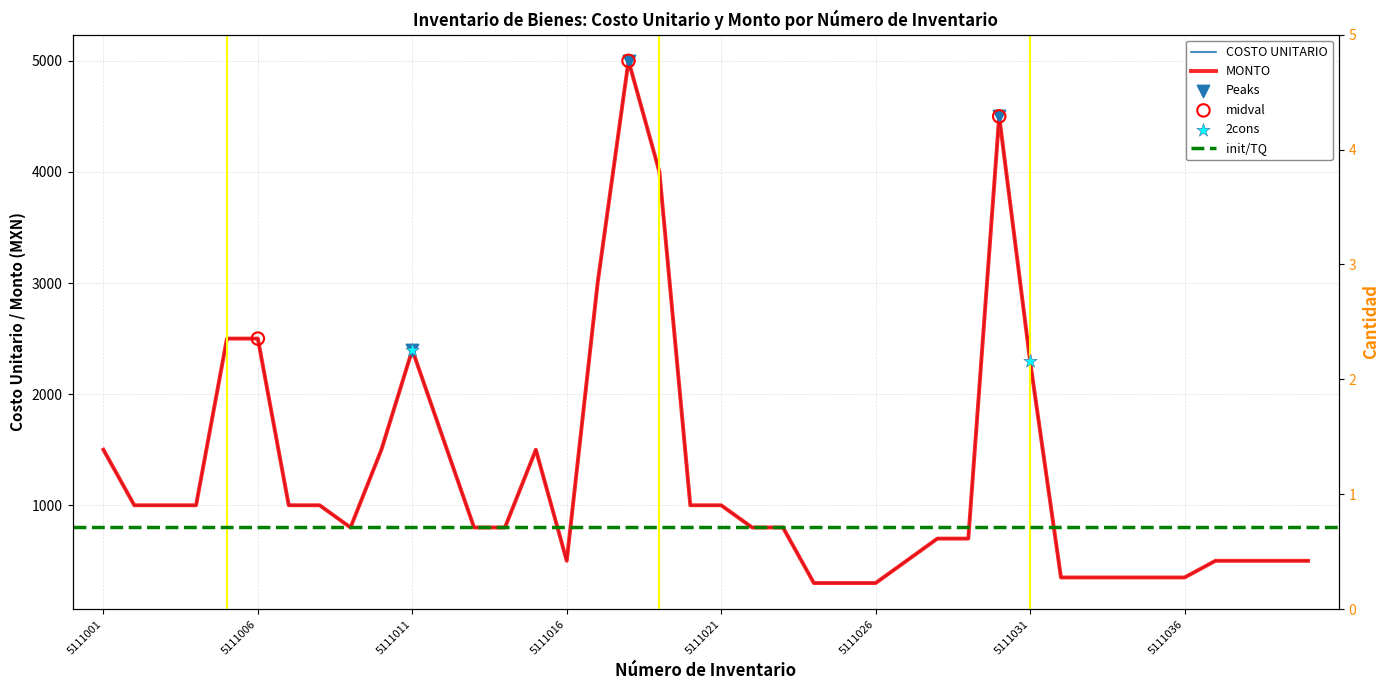

Which series reaches the minimum Y coordinate?

COSTO UNITARIO